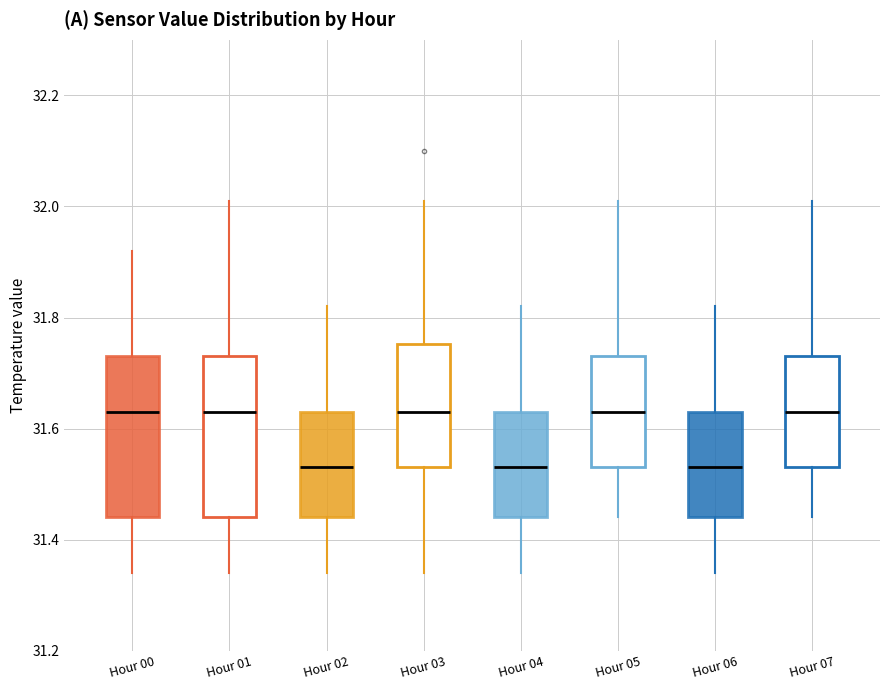

Where does the lower whisker of the box for Hour 02 end on the y-axis? The values are not printed on the chart, so give them approximately, as read against the axis.

31.34